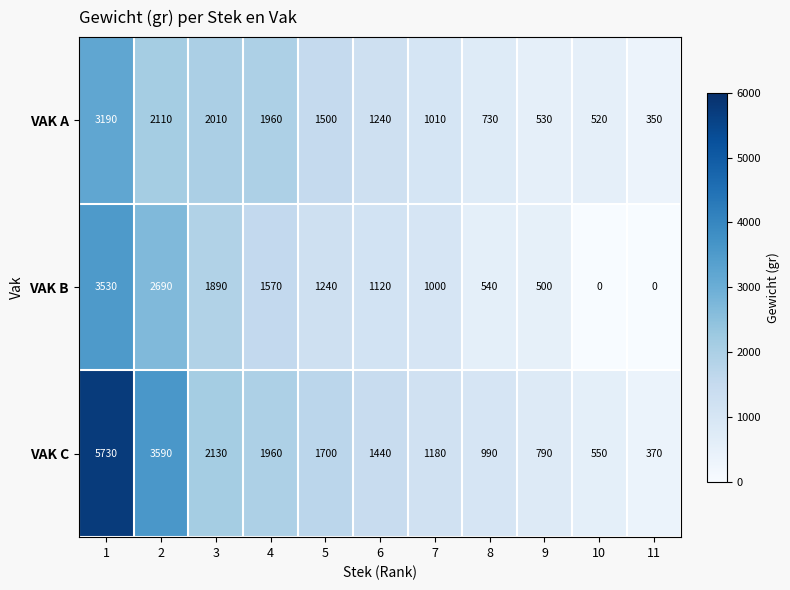

Which series has the widest spread of values?

VAK C